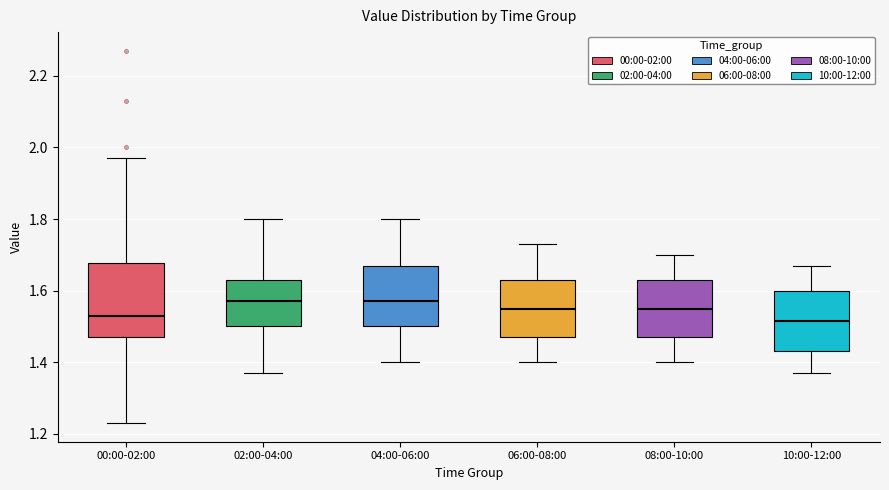

Where does the lower whisker of the box for 02:00-04:00 end on the y-axis? The values are not printed on the chart, so give them approximately, as read against the axis.

1.38